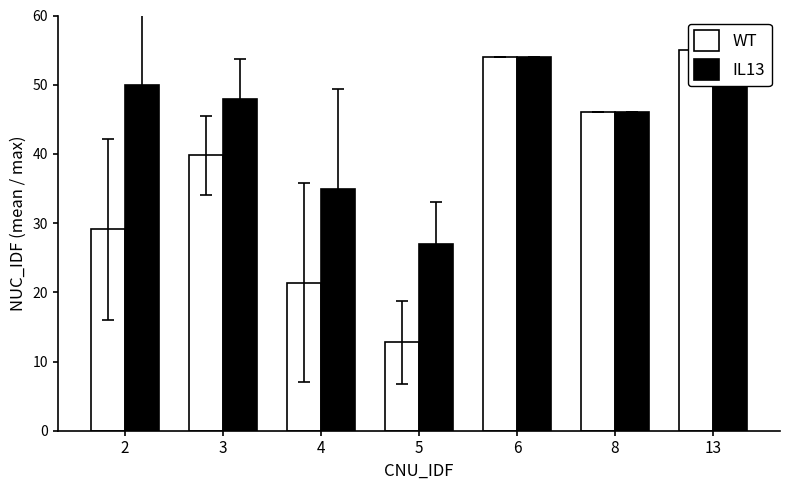

What are all the series names shown in the legend?

WT, IL13